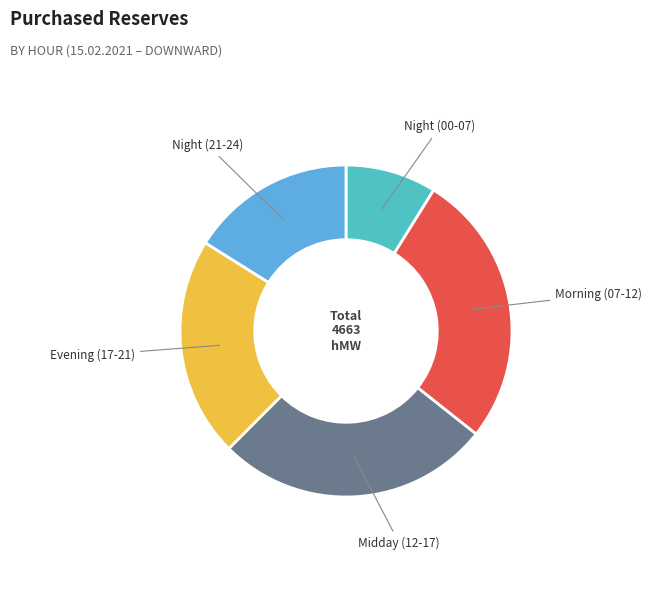

Is there any slice that represents more than half of the pie?

No